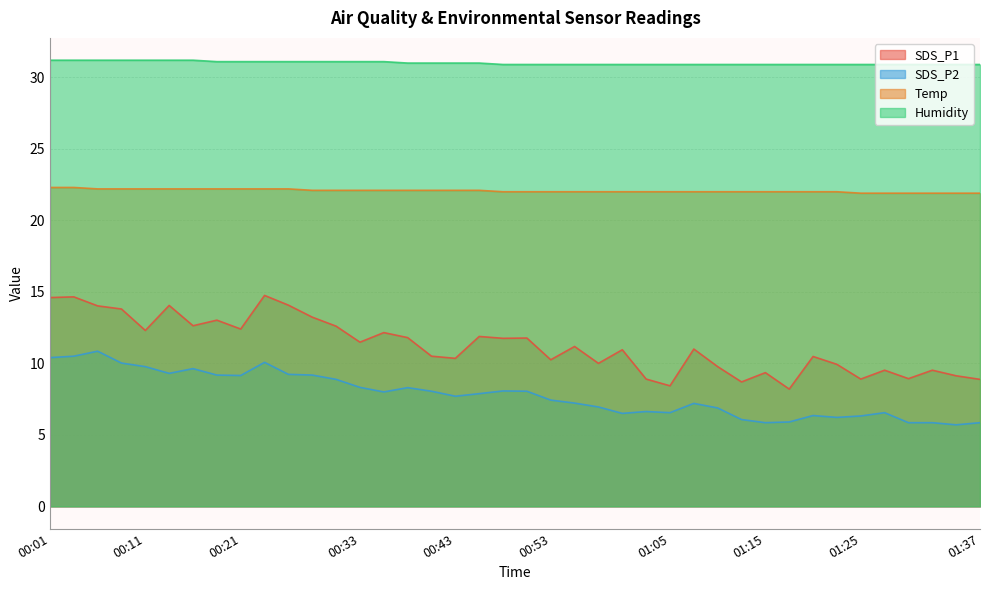

Which series changed the most between 00:18 and 01:13?

SDS_P1